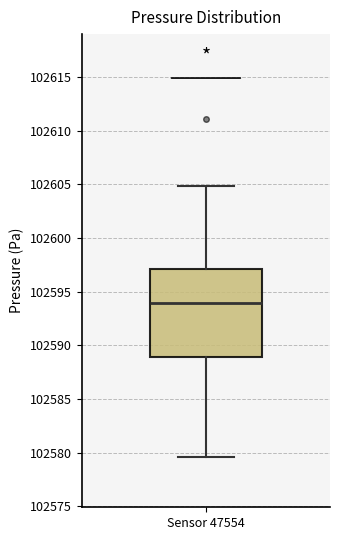

Where is the upper edge of the box for Sensor 47554 on the y-axis? The values are not printed on the chart, so give them approximately, as read against the axis.

102597.0